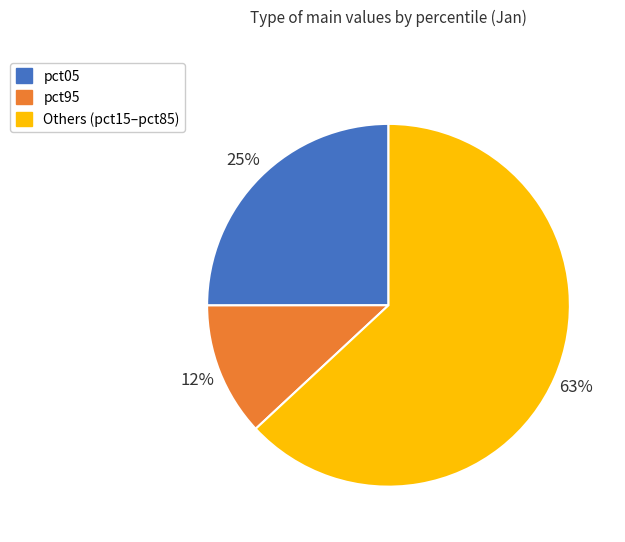

What is the largest slice in the pie chart?

Others (pct15–pct85)